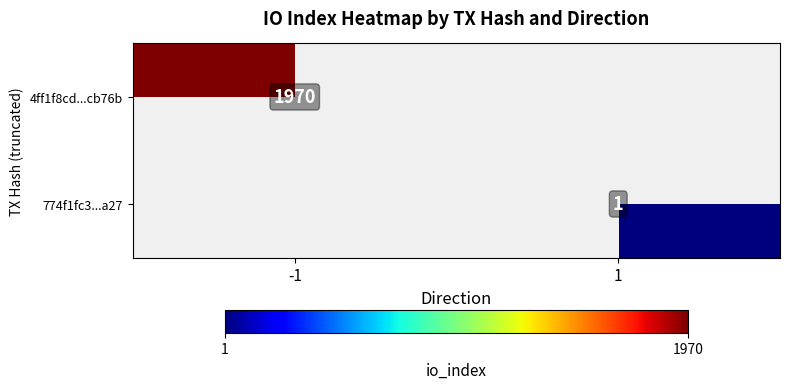

The value of 4ff1f8cd...cb76b at -1 is 1970. True or false?

True